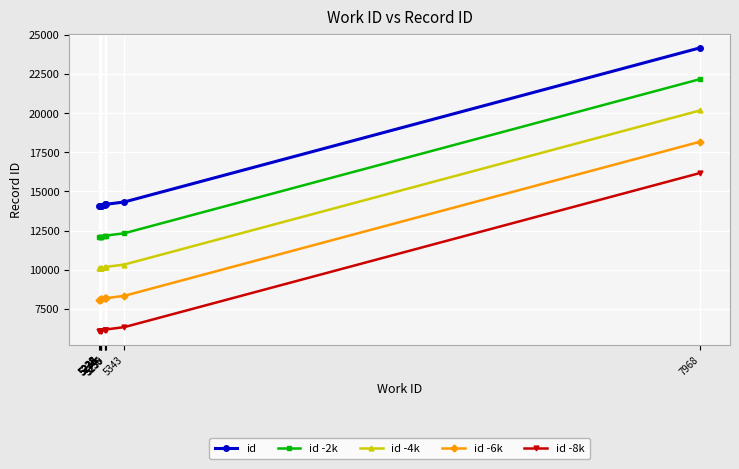

At which category is the sum across all series the highest?

7968